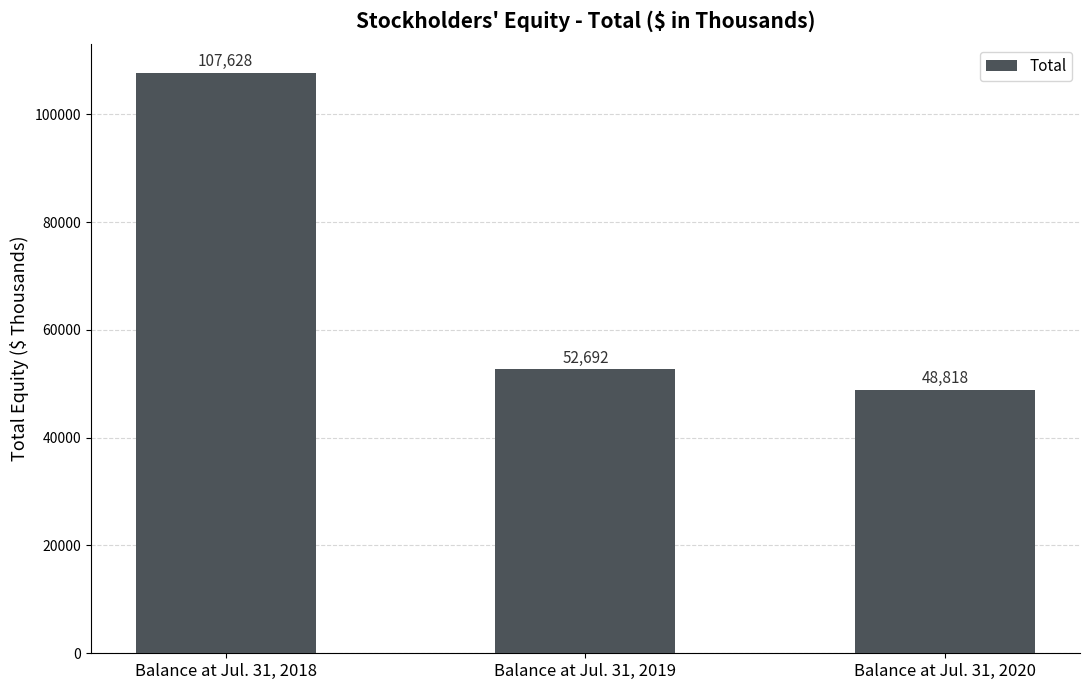

List the labels in order of value, largest first.

Balance at Jul. 31, 2018, Balance at Jul. 31, 2019, Balance at Jul. 31, 2020